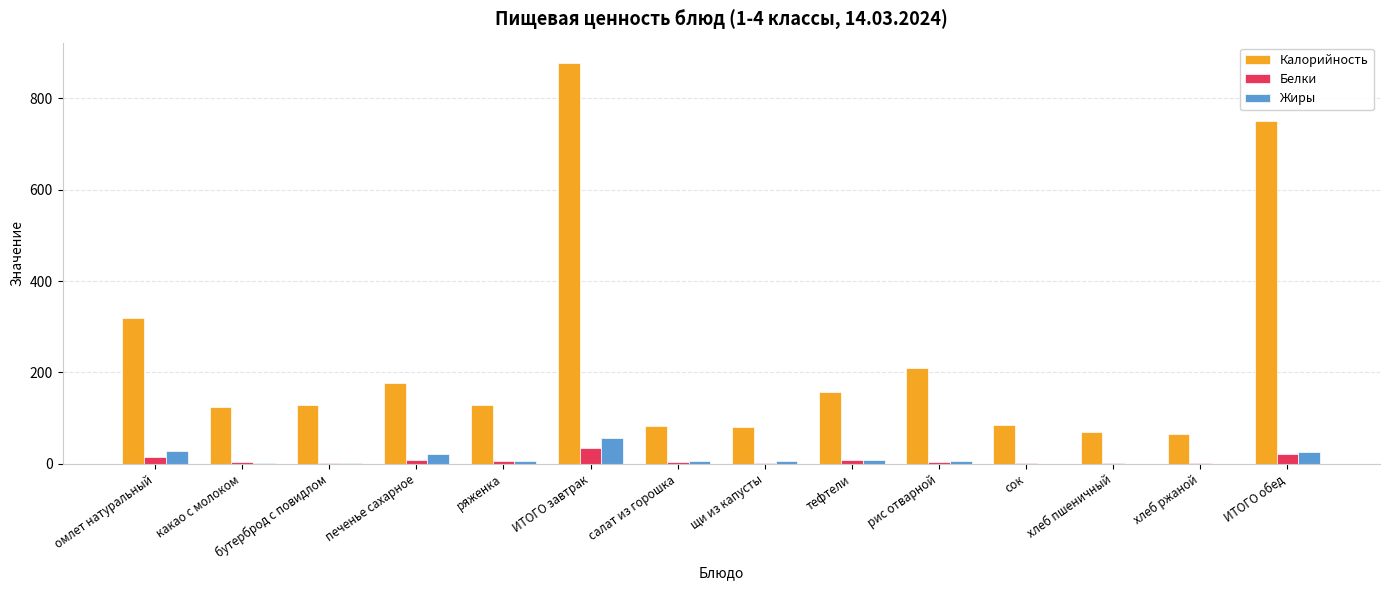

Where is Калорийность nearest to the value 472?

омлет натуральный